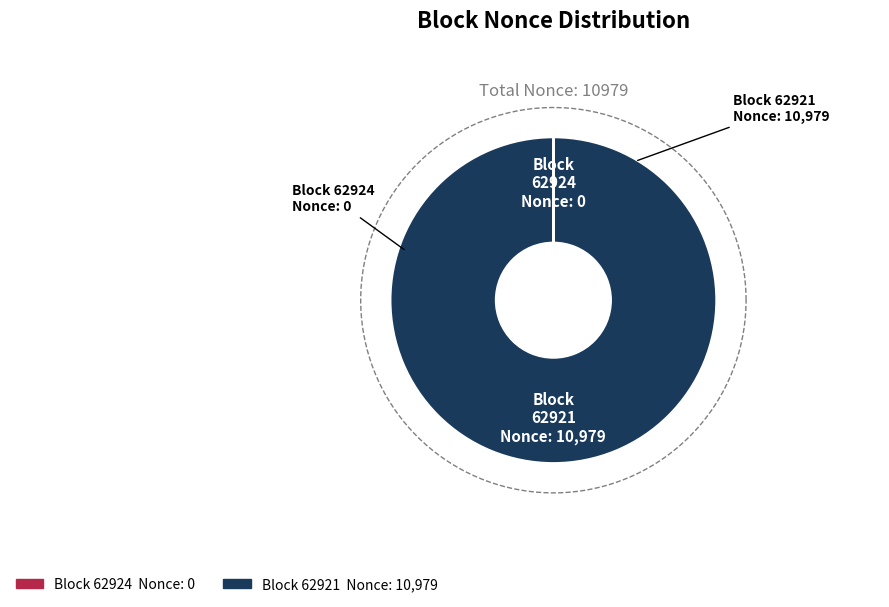

True or false: 62924 accounts for 15% of the total.

False